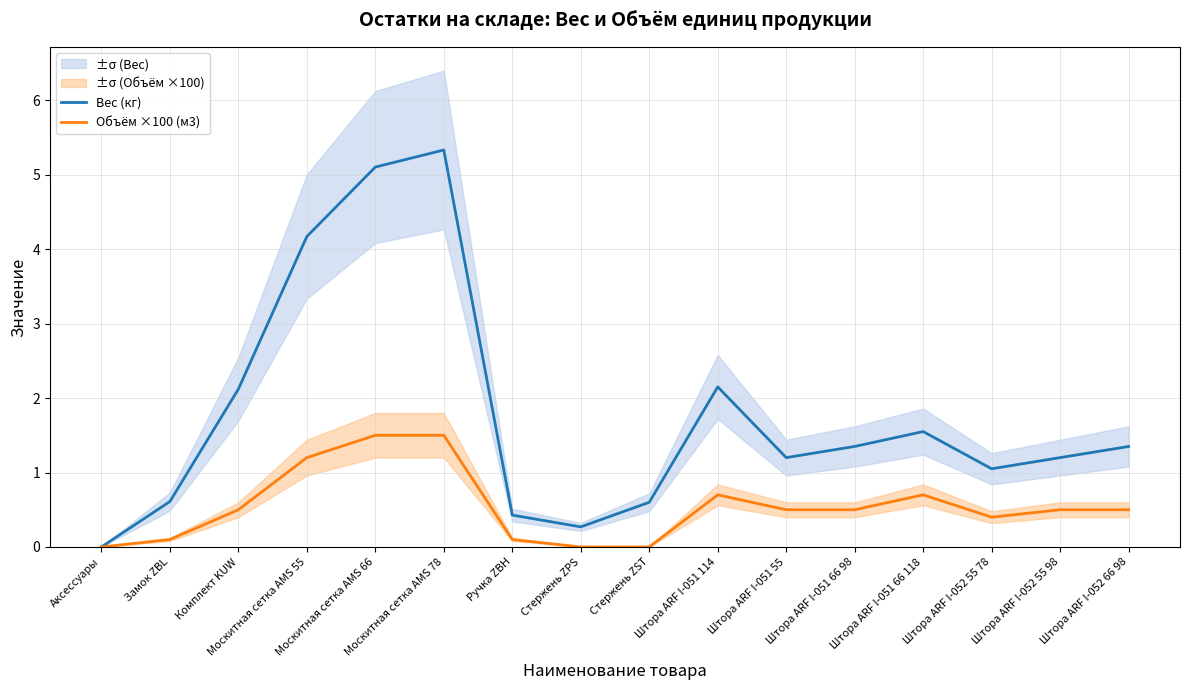

What is the difference between the second highest and second lowest values in the Вес (кг) series?

4.8